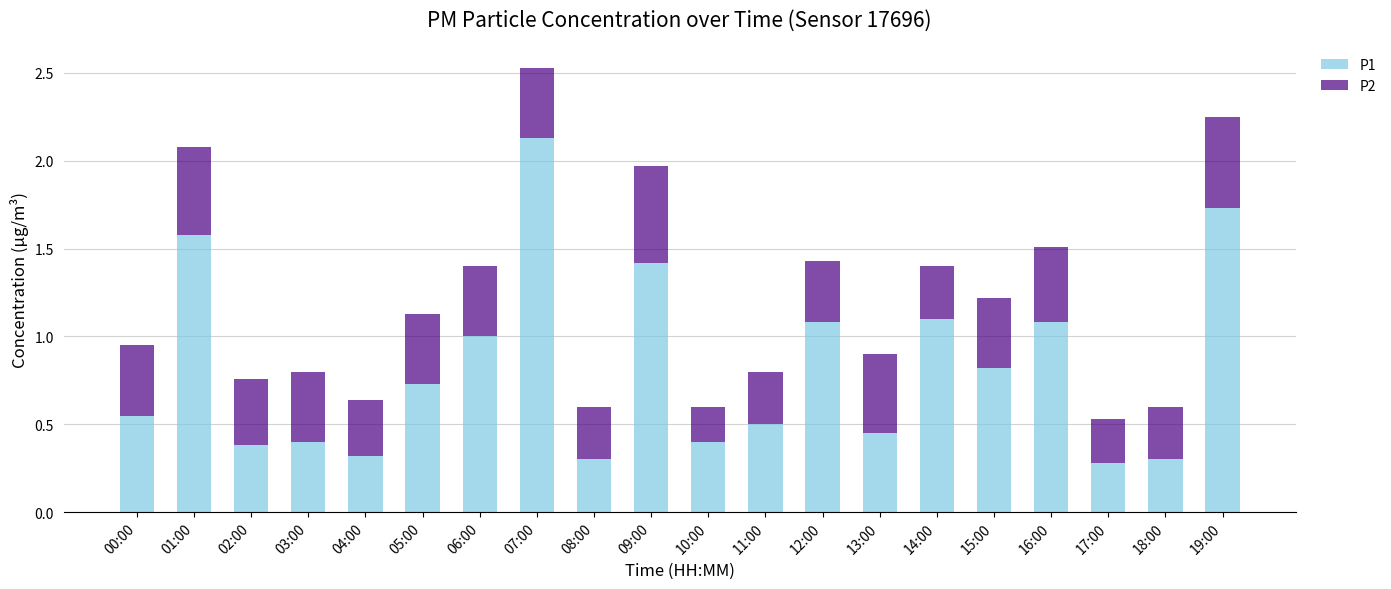

At which category is the sum across all series the highest?

07:00